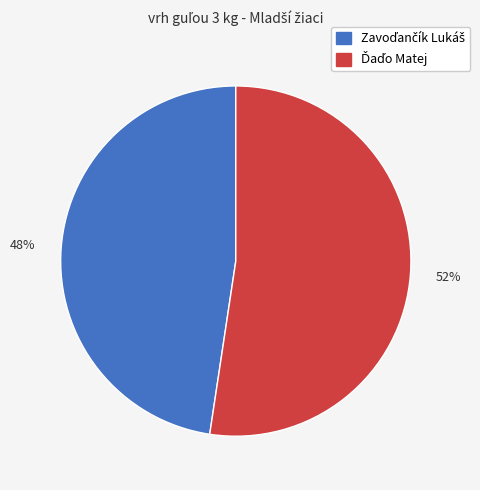

To the nearest percent, what is the average slice percentage?

50%